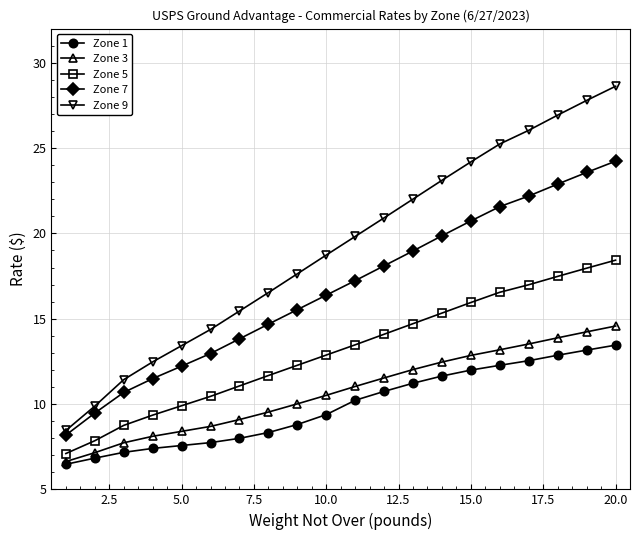

What is the smallest value displayed?

6.5